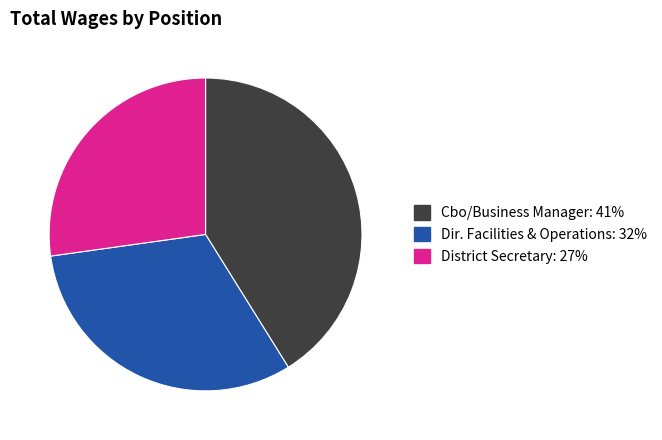

How many slices are in this pie chart?

3